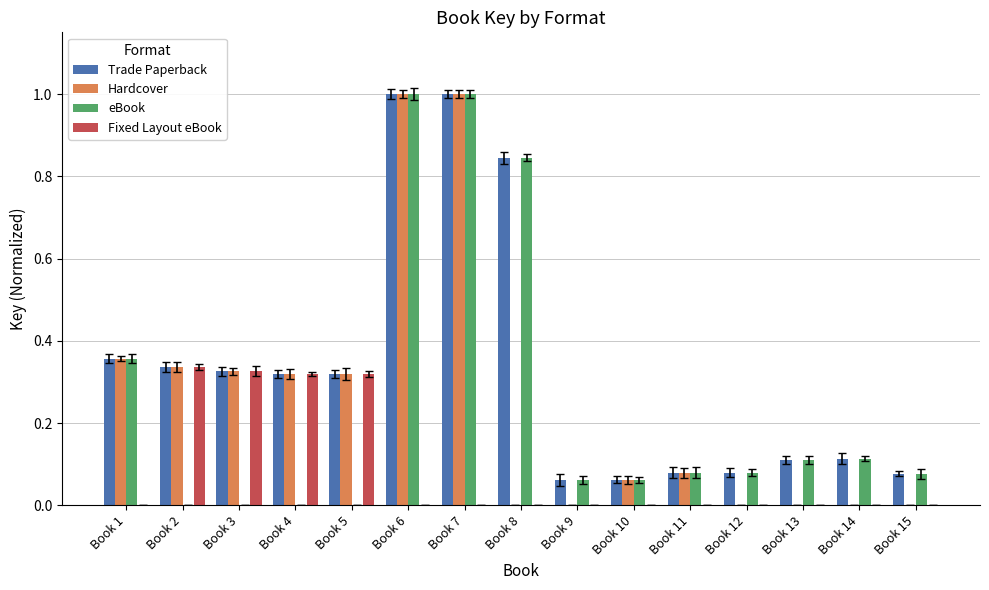

What is the difference between the highest and lowest values at Book 1?

0.4